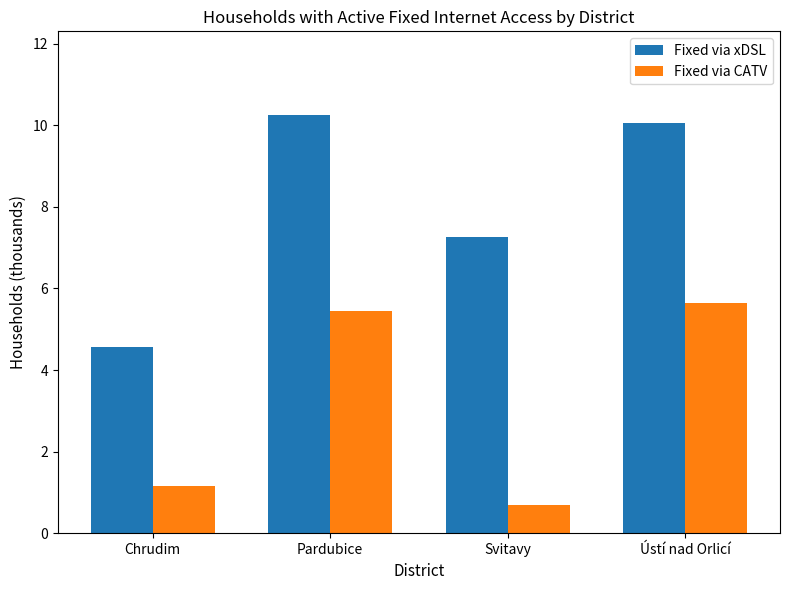

Is it true that Fixed via CATV equals 5.6 at Ústí nad Orlicí?

True